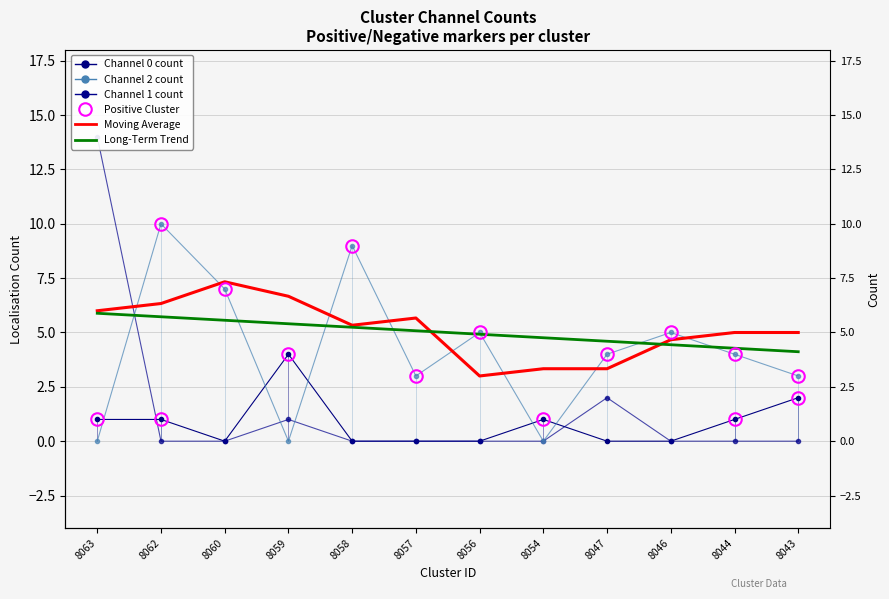

Reading left to right, transcribe all the data shown in this chart.

Channel 0 count: 8063=1.0	8062=1.0	8060=0.0	8059=4.0	8058=0.0	8057=0.0	8056=0.0	8054=1.0	8047=0.0	8046=0.0	8044=1.0	8043=2.0
Channel 1 count: 8063=14.0	8062=0.0	8060=0.0	8059=1.0	8058=0.0	8057=0.0	8056=0.0	8054=0.0	8047=2.0	8046=0.0	8044=0.0	8043=0.0
Channel 2 count: 8063=0.0	8062=10.0	8060=7.0	8059=0.0	8058=9.0	8057=3.0	8056=5.0	8054=0.0	8047=4.0	8046=5.0	8044=4.0	8043=3.0
Moving Average (Ch0+Ch2): 8063=6.0	8062=6.3	8060=7.3	8059=6.7	8058=5.3	8057=5.7	8056=3.0	8054=3.3	8047=3.3	8046=4.7	8044=5.0	8043=5.0
Long-Term Trend: 8063=5.9	8062=5.7	8060=5.6	8059=5.4	8058=5.2	8057=5.1	8056=4.9	8054=4.8	8047=4.6	8046=4.4	8044=4.3	8043=4.1